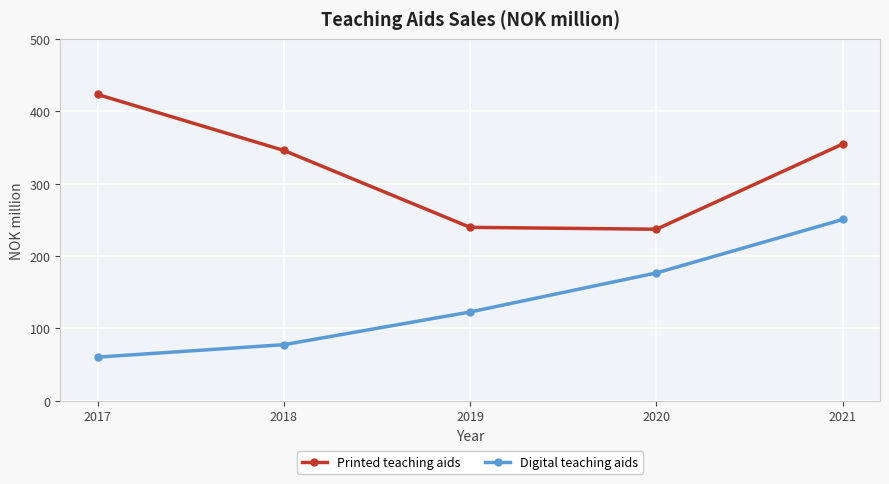

The value of Printed teaching aids at 2017 is 684.3. True or false?

False